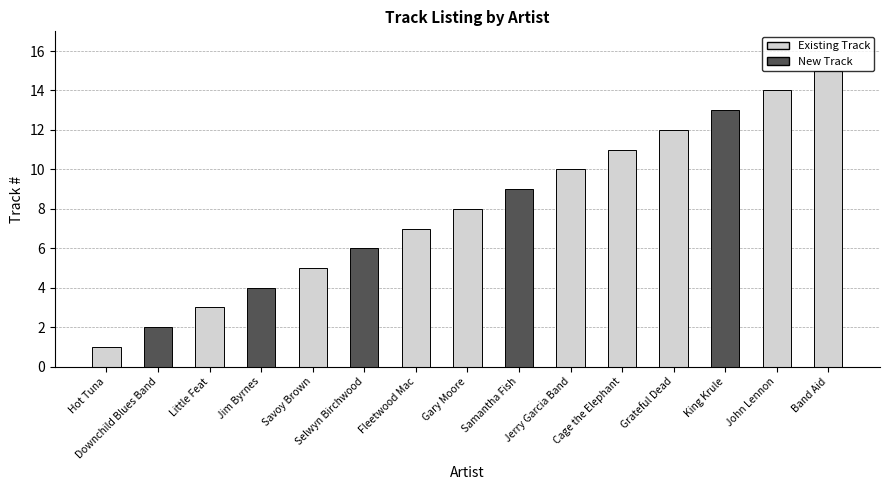

Approximately how many times larger is the value at Little Feat compared to John Lennon?

0.2